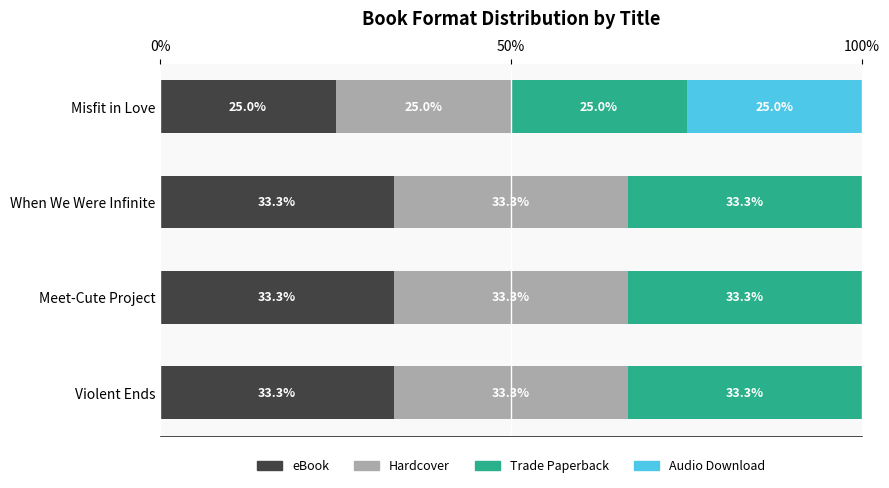

What is the approximate value of eBook at Violent Ends?

33.3